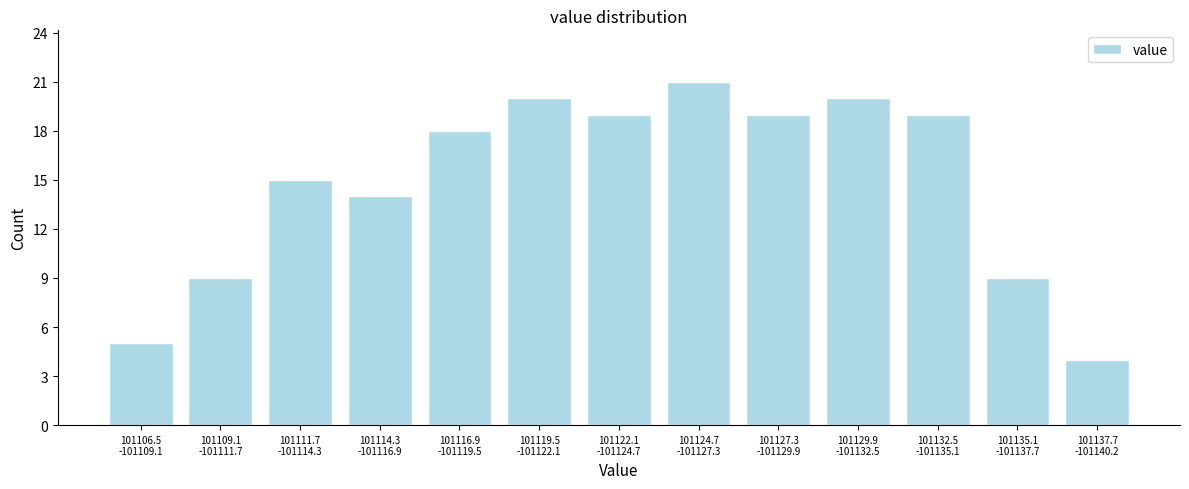

Reading right to left, extract all data points from this chart.

4	9	19	20	19	21	19	20	18	14	15	9	5